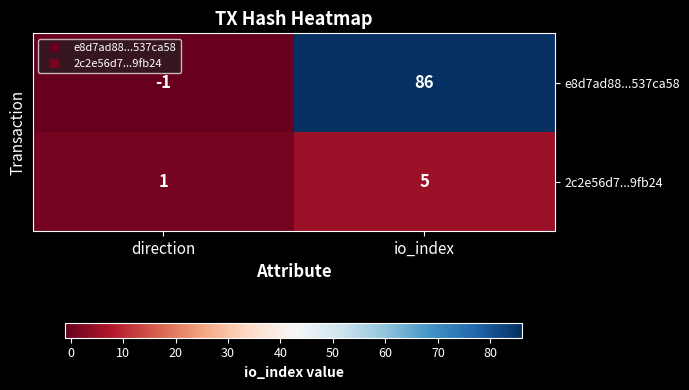

Reading left to right, what are all the values shown in this chart?

e8d7ad88...537ca58: direction=-1	io_index=86
2c2e56d7...9fb24: direction=1	io_index=5